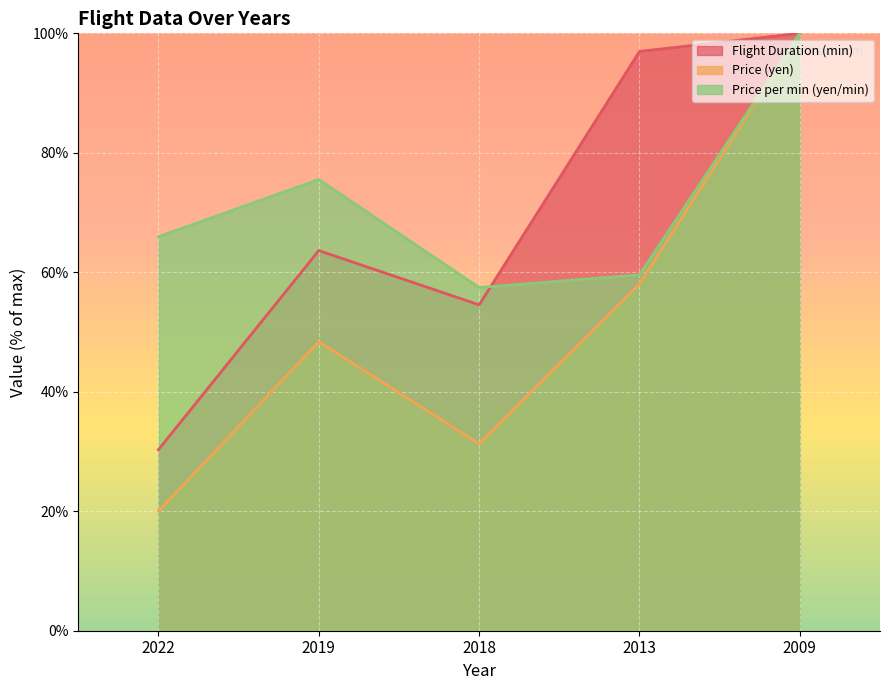

Which series has the widest spread of values?

Price (yen)